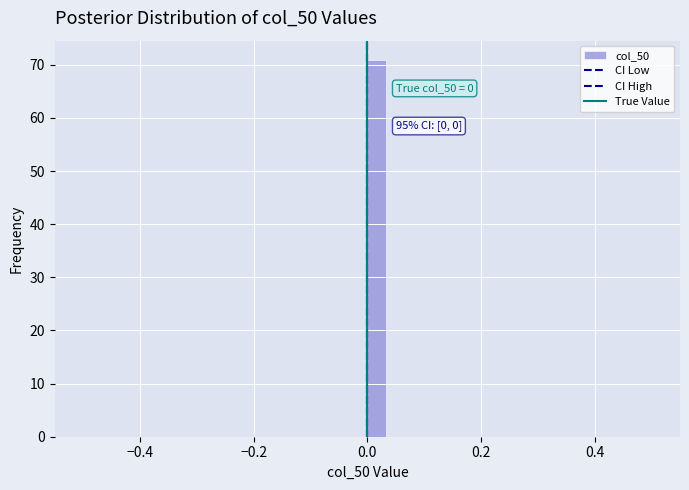

Read against the x-axis, roughly where is the centre of the tallest bar?

0.02